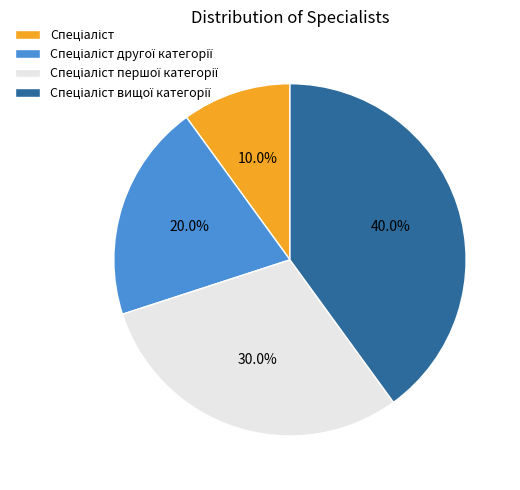

Is there any slice that represents more than half of the pie?

No